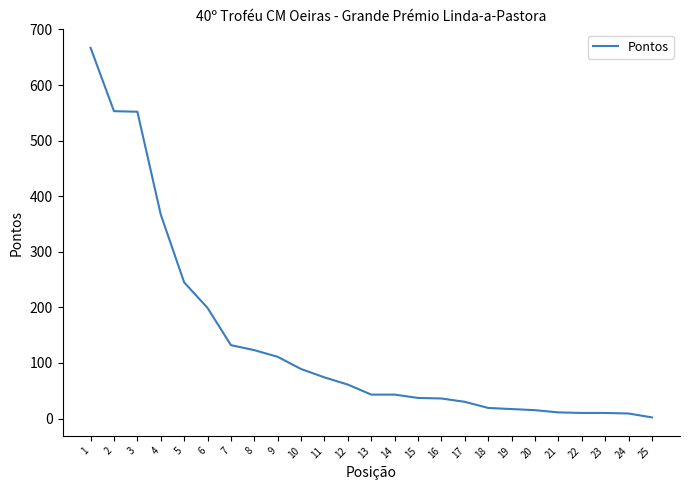

Does the chart display data point markers on the line(s)?

No